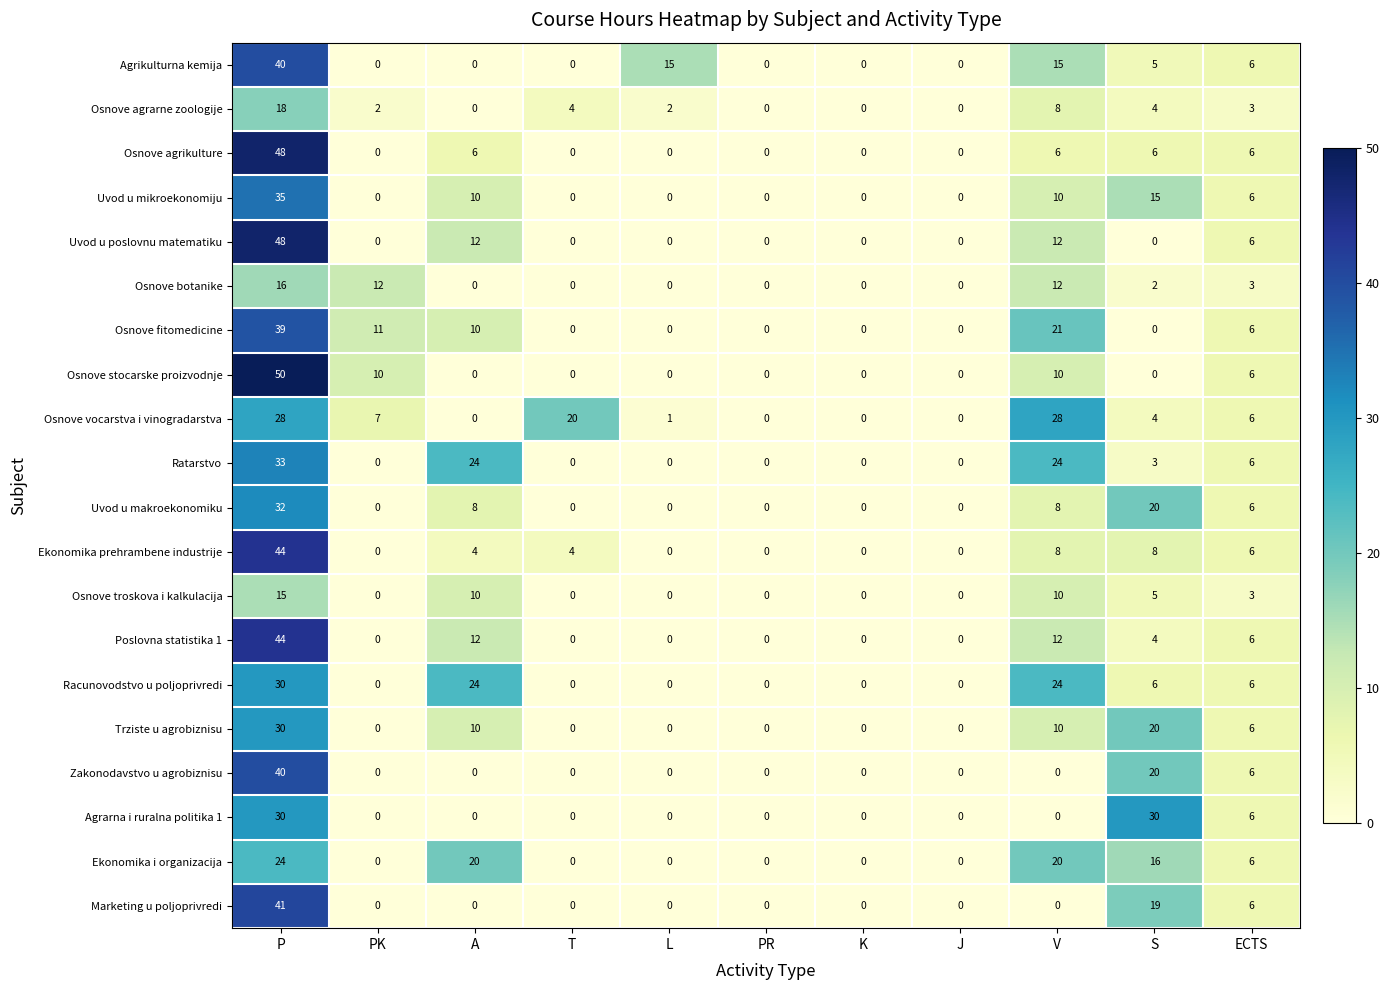

The value of Uvod u poslovnu matematiku at ECTS is 6. True or false?

True